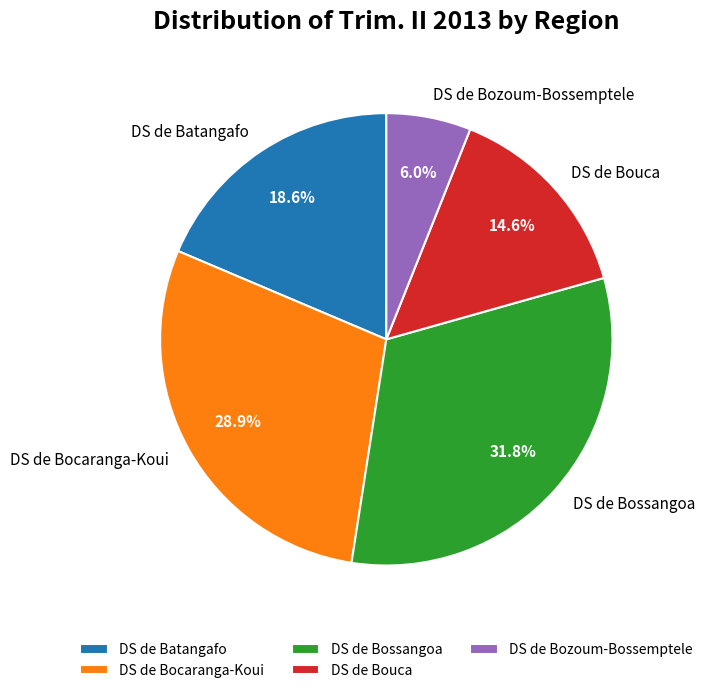

Rank the categories by value from highest to lowest.

DS de Bossangoa, DS de Bocaranga-Koui, DS de Batangafo, DS de Bouca, DS de Bozoum-Bossemptele